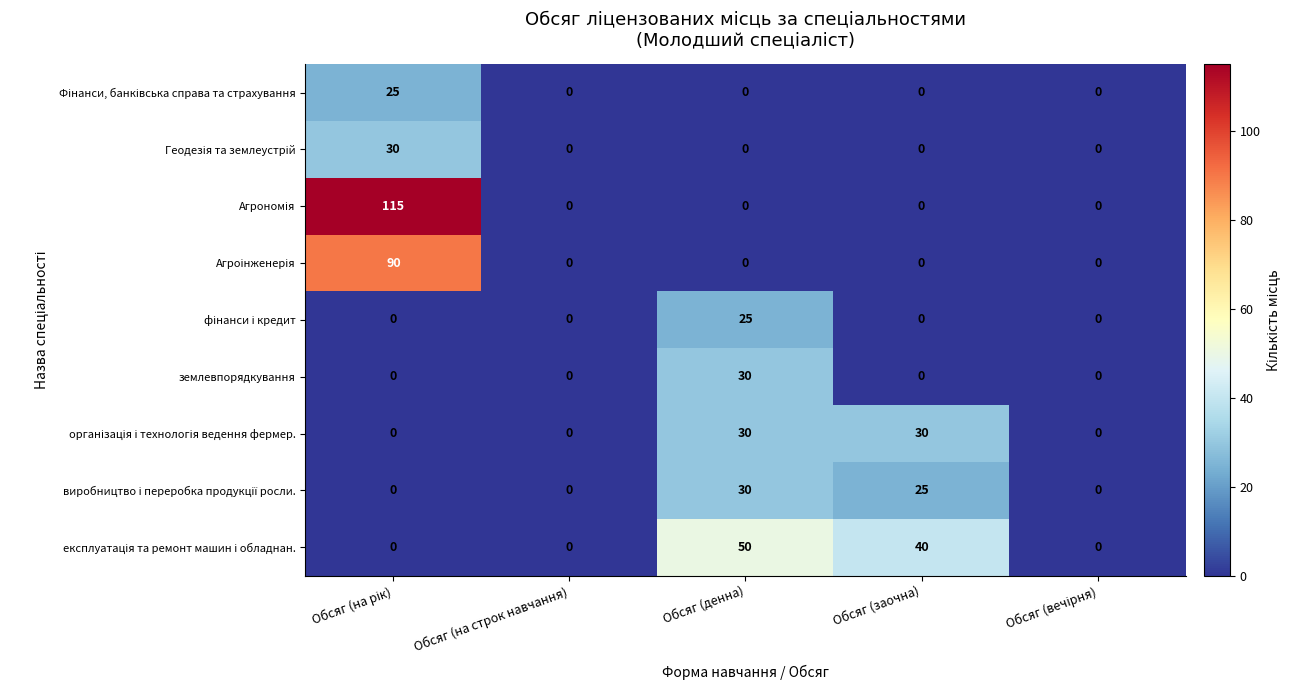

What is the total value across all series at Обсяг (заочна)?

95